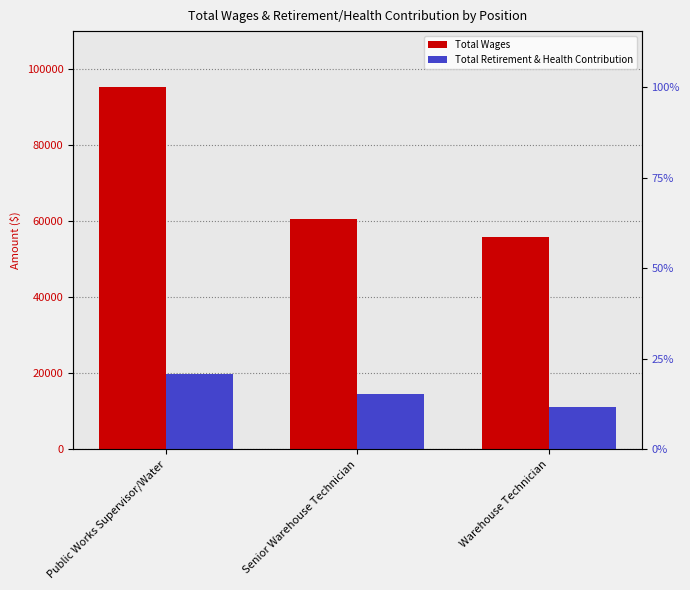

Reading left to right, transcribe all the data shown in this chart.

Total Wages: Public Works Supervisor/Water=95235	Senior Warehouse Technician=60669	Warehouse Technician=55783
Total Retirement & Health Contribution: Public Works Supervisor/Water=19804	Senior Warehouse Technician=14650	Warehouse Technician=11185